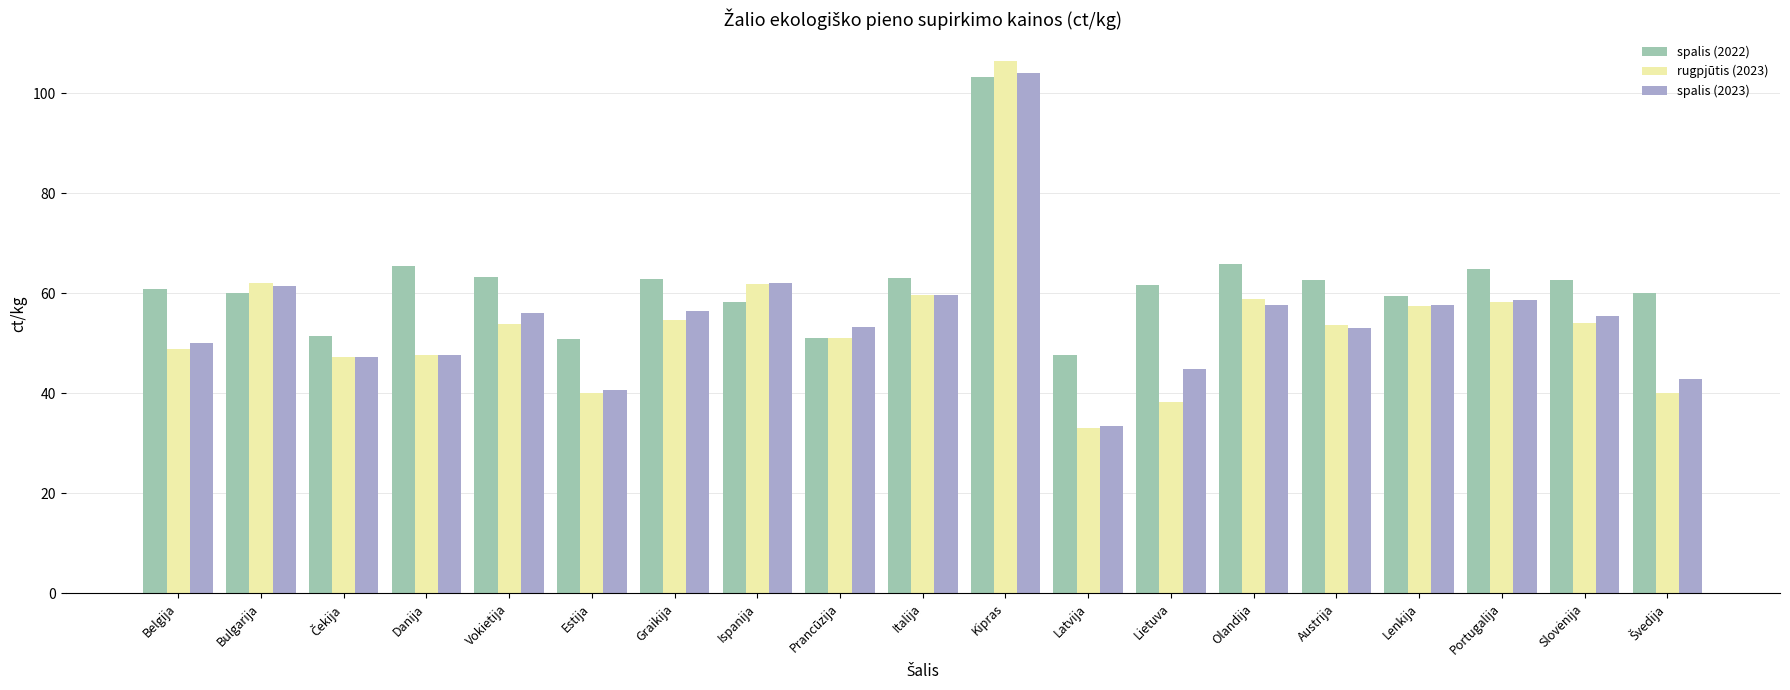

Which series has the widest spread of values?

rugpjūtis (2023)